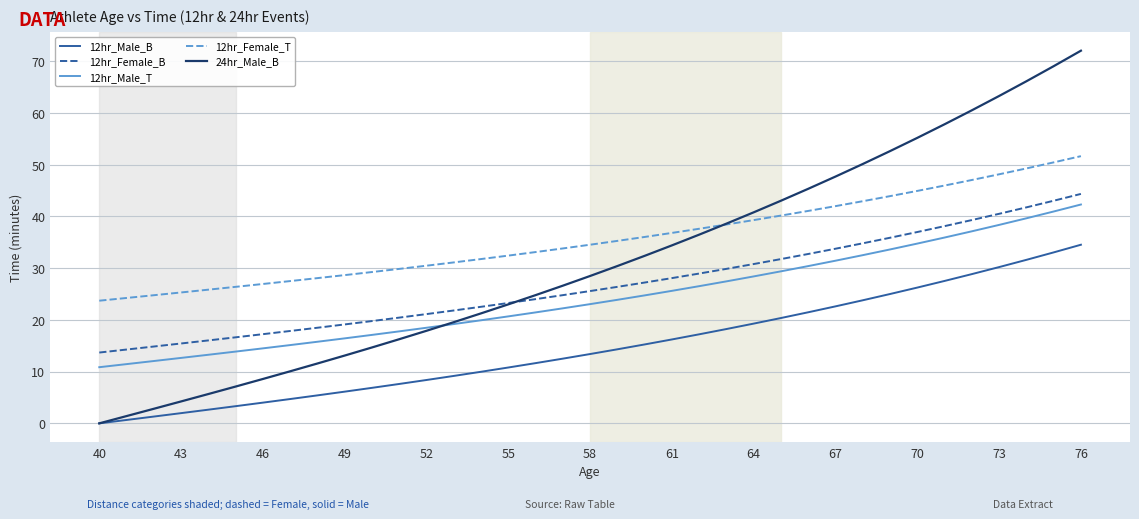

Which series has the largest total across all categories?

12hr_Female_T